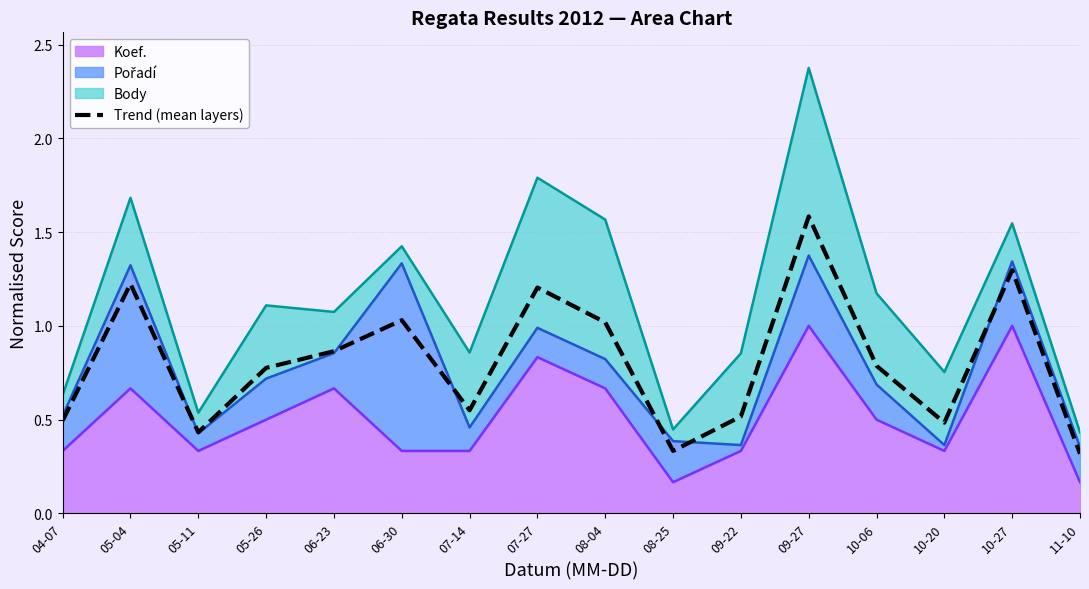

Where is the data nearest to the value 0?

11-10